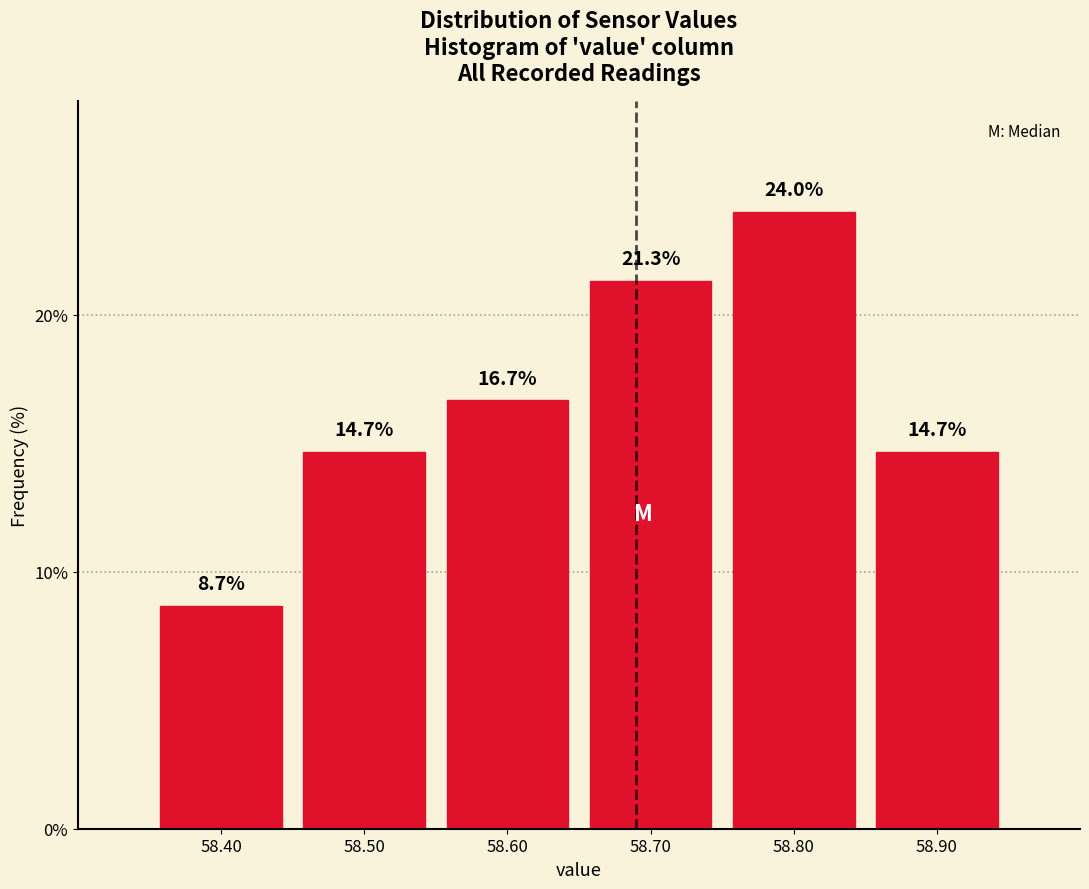

Over which range of the x-axis is the bar tallest?

58.75 to 58.85